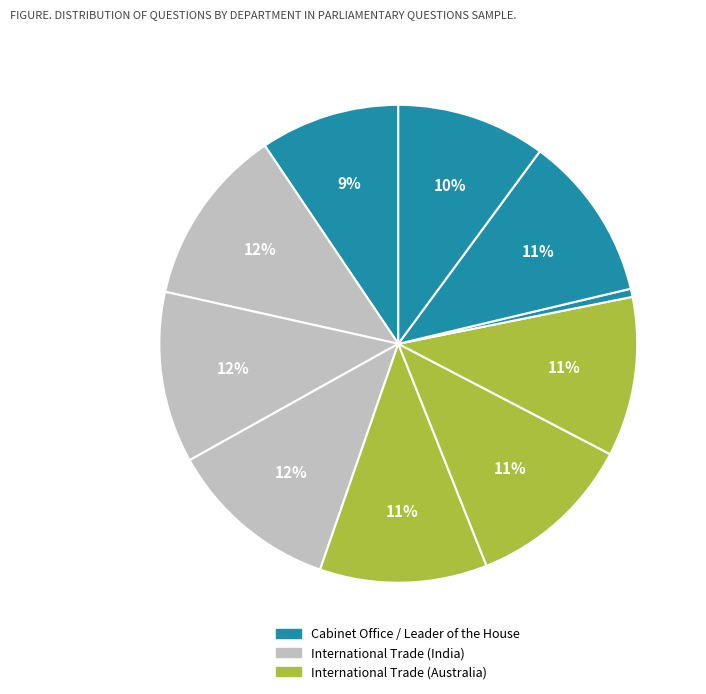

How many segments does this pie chart have?

10